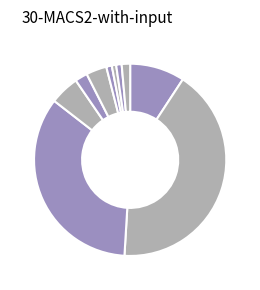

Rank the categories by value from highest to lowest.

132 HPS, 192 HPS, 1000 Unknown, 306 HPS, 750 Unknown, 454 Unknown, 153.4 HPS, 201 HPS, 100.2 Induction, 79.4 HPS